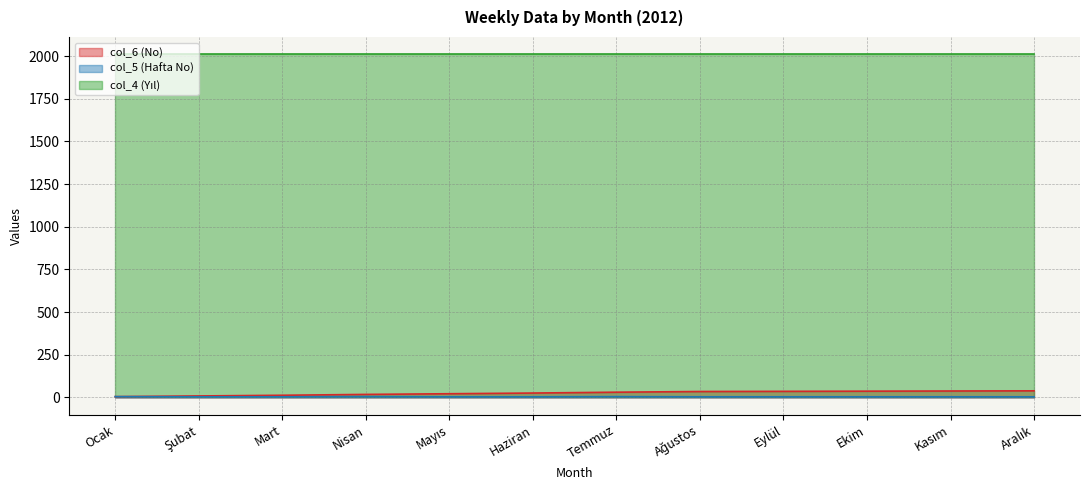

True or false: col_5 (Hafta No) and col_6 (No) cross at least once.

False